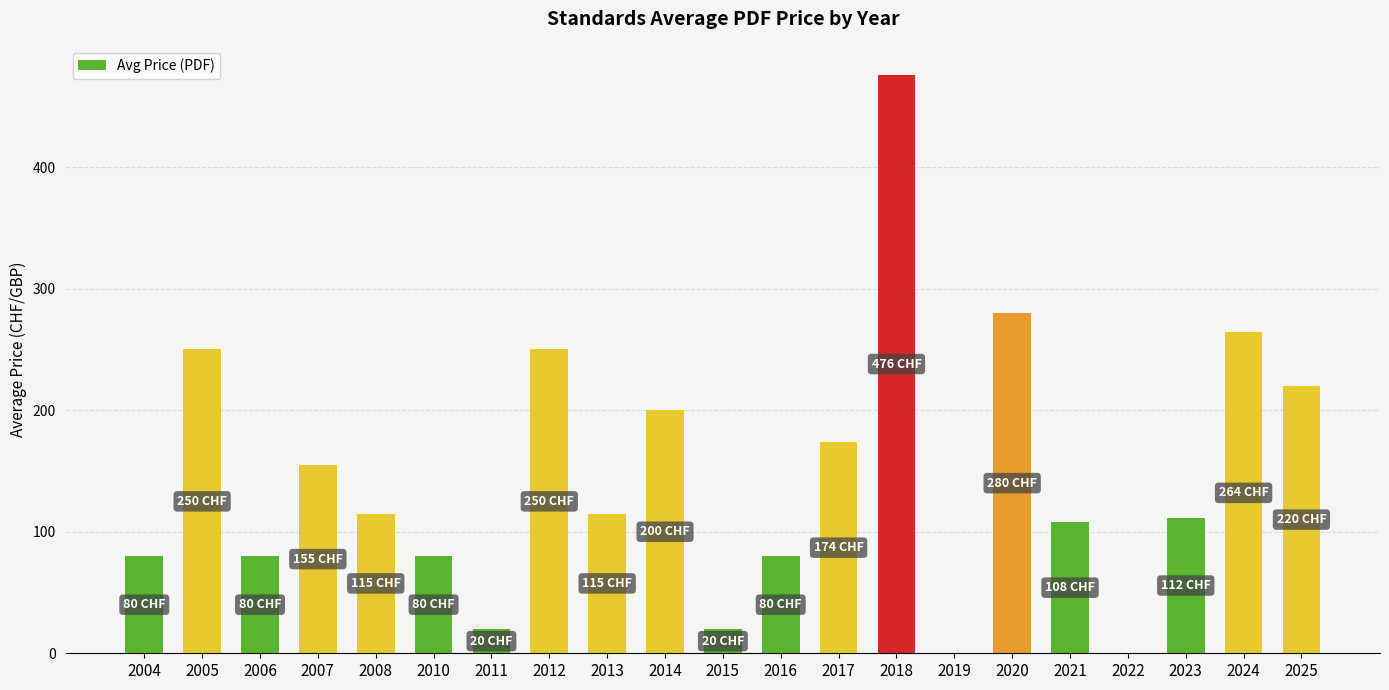

What is the sum of all values?

3078.3